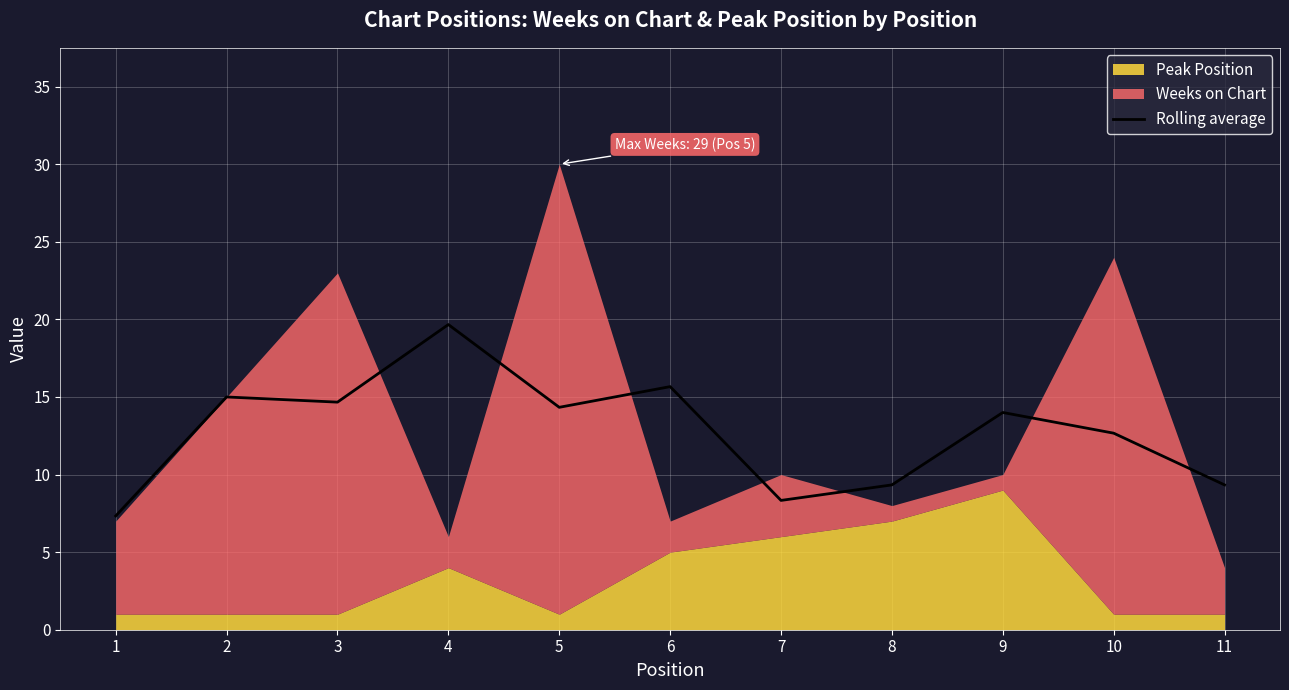

What is the value of the 4th point from the left?

19.7